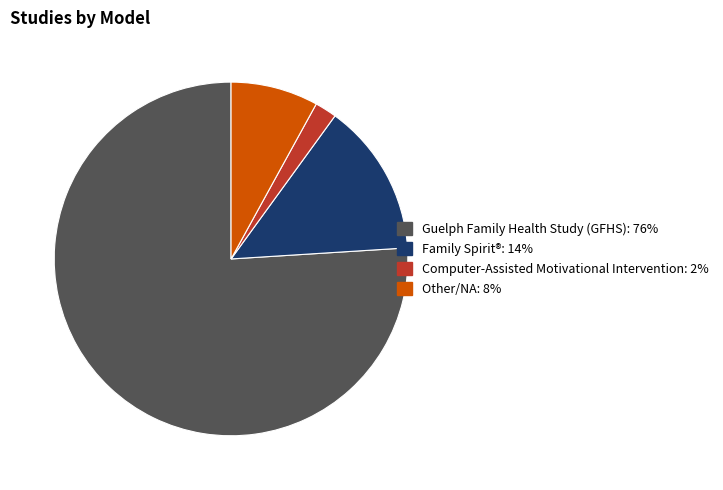

Which category has the smallest portion of the pie?

Computer-Assisted Motivational Intervention